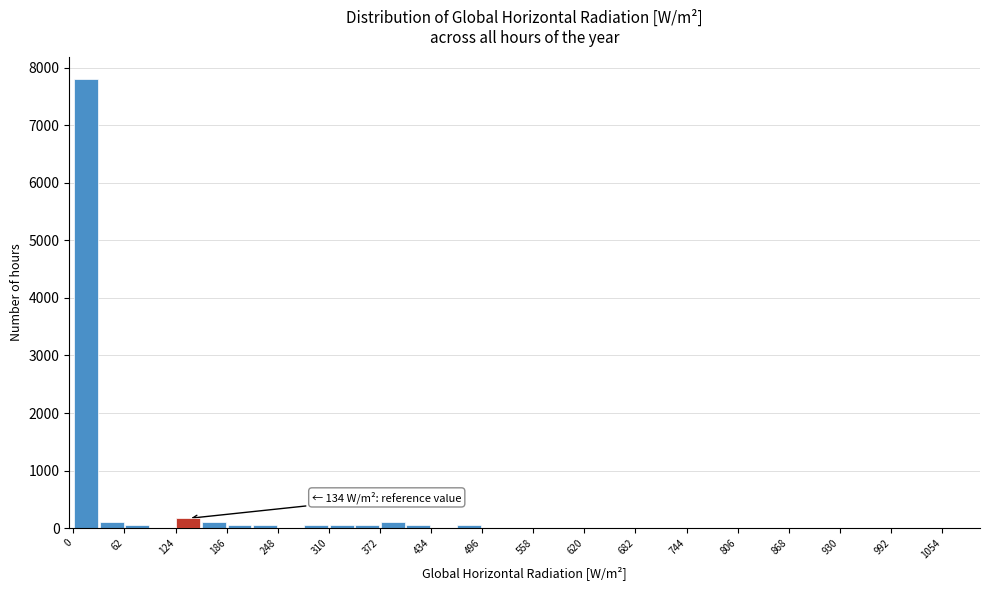

Read against the x-axis, roughly where is the centre of the tallest bar?

20